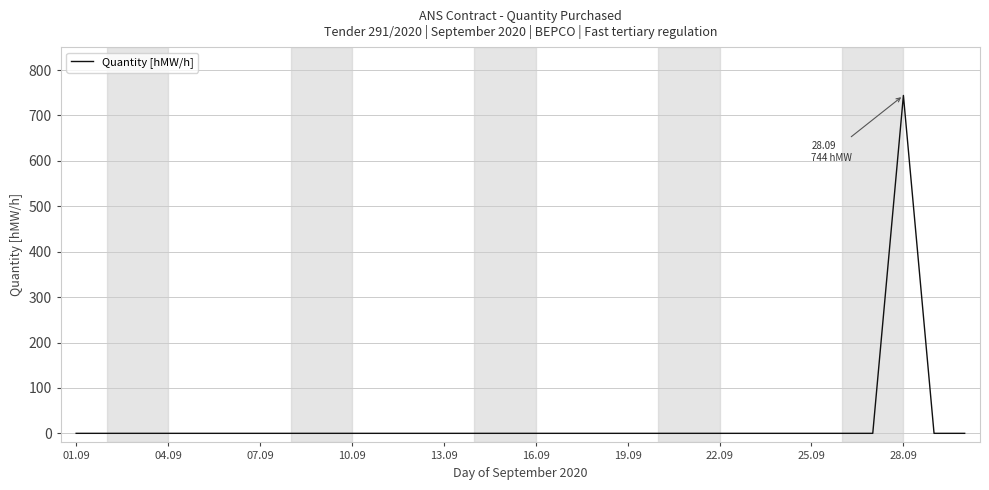

What is the difference between the maximum and minimum values?

744